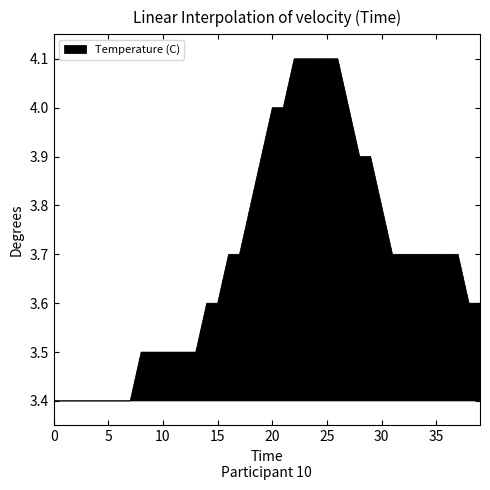

Does the chart have visible grid lines?

No